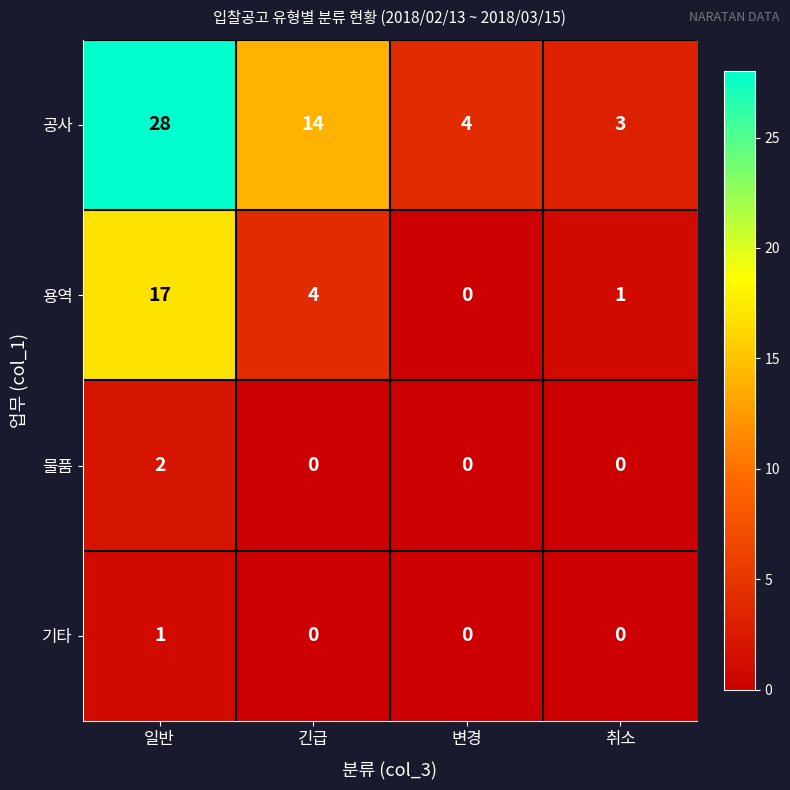

The value of 공사 at 긴급 is 23. True or false?

False